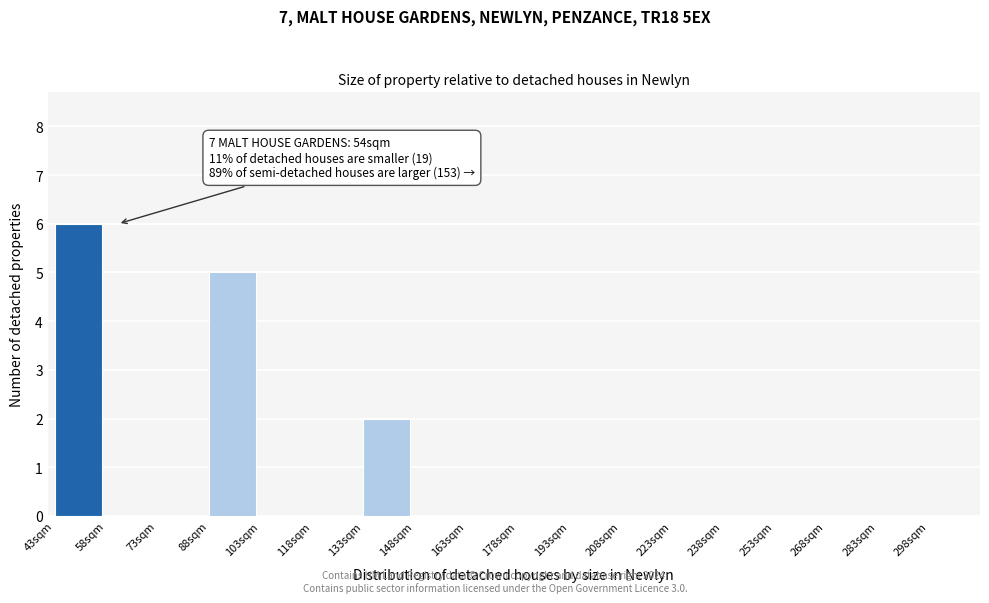

Over which range of the x-axis is the bar tallest?

43 to 58